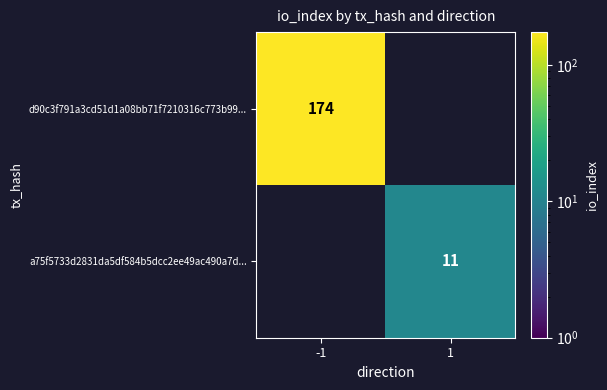

The a75f5733d2831da5df584b5dcc2ee49ac490a7d... series shows 16 at 1. True or false?

False